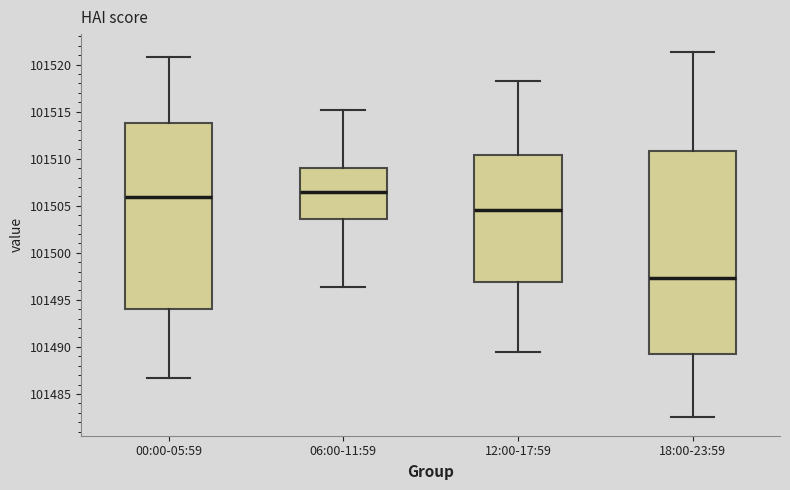

Reading left to right, read every box against the y-axis: the position of its median line, the range the box covers, and the ends of its whiskers. The values are not printed on the chart, so give them approximately, as read against the axis.

00:00-05:59: median 101506.0, box 101494.0 to 101514.0, whiskers 101486.5 to 101521.0
06:00-11:59: median 101506.5, box 101503.5 to 101509.0, whiskers 101496.5 to 101515.0
12:00-17:59: median 101504.5, box 101497.0 to 101510.5, whiskers 101489.5 to 101518.5
18:00-23:59: median 101497.5, box 101489.5 to 101511.0, whiskers 101482.5 to 101521.5